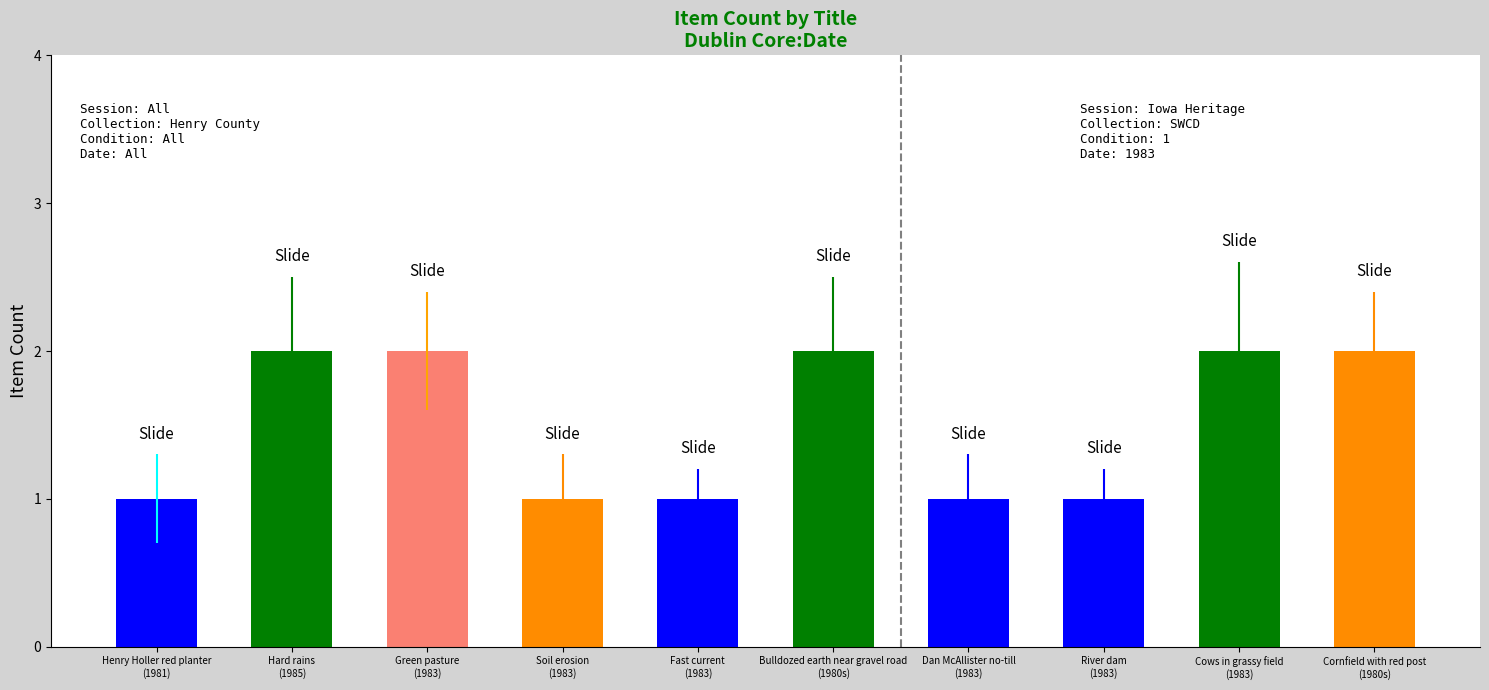

Reading left to right, extract all data points from this chart.

1	2	2	1	1	2	1	1	2	2